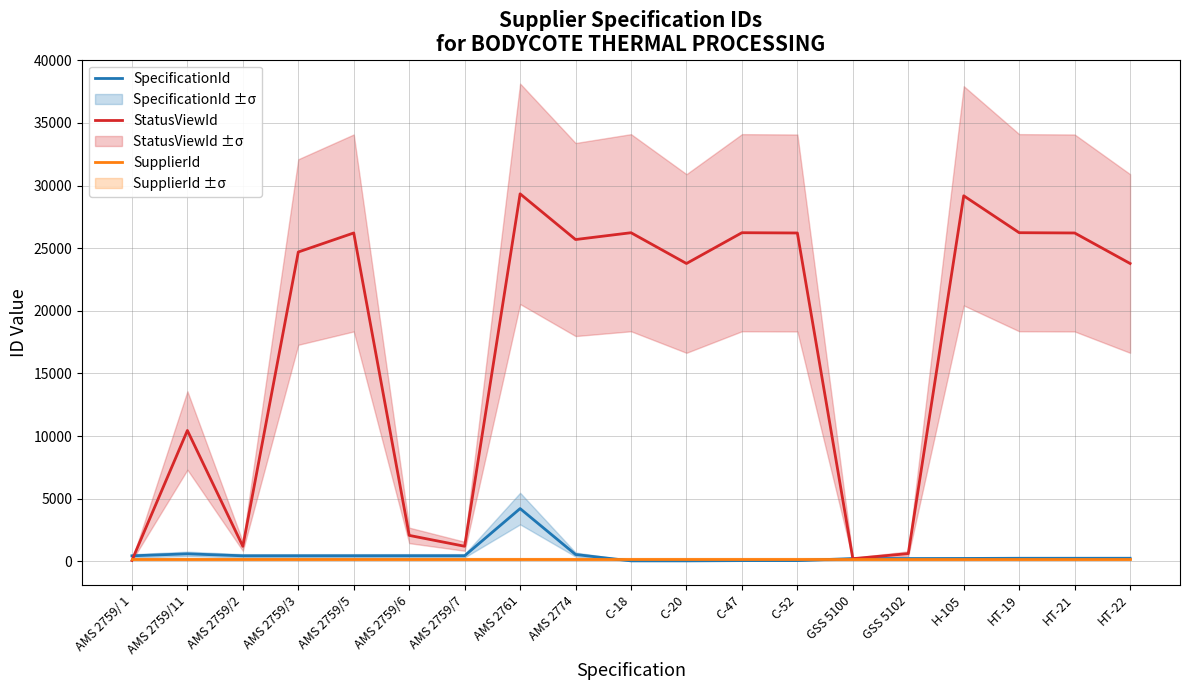

What are all the series names shown in the legend?

SpecificationId, StatusViewId, SupplierId